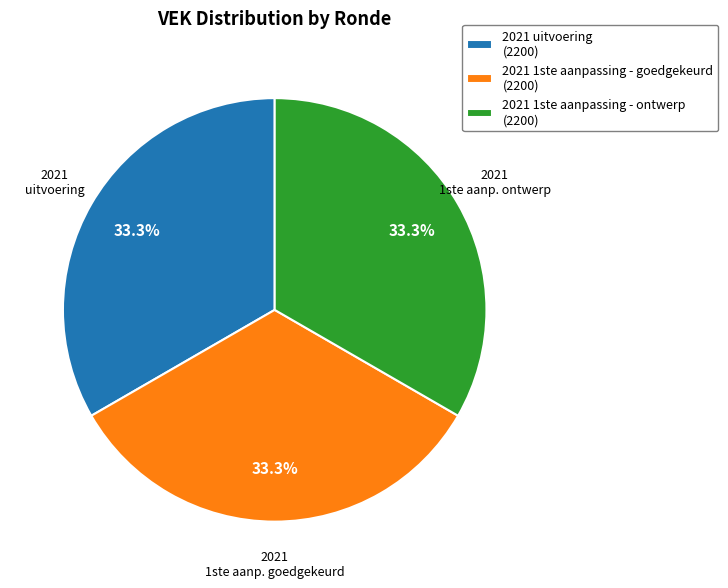

To the nearest percent, what is the combined percentage of 2021 1ste aanpassing - ontwerp and 2021 uitvoering?

67%